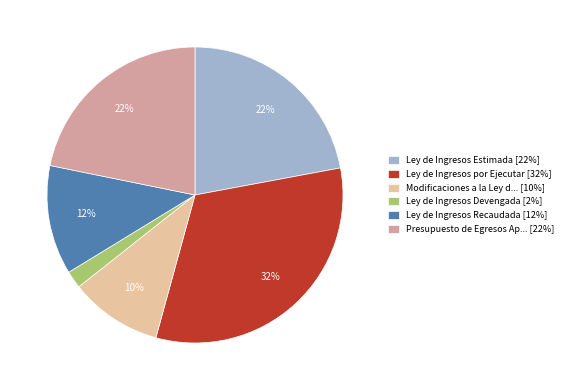

To the nearest percent, what portion does Ley de Ingresos por Ejecutar [32%] represent?

32%